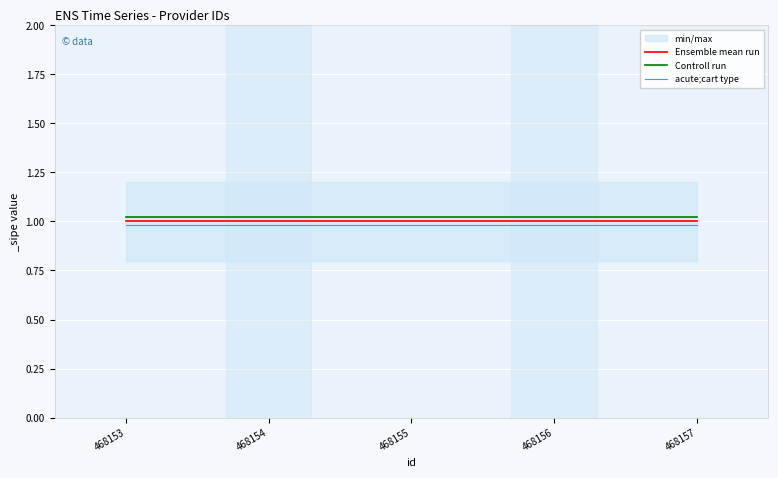

The Controll run series shows 1.0 at 468157. True or false?

True